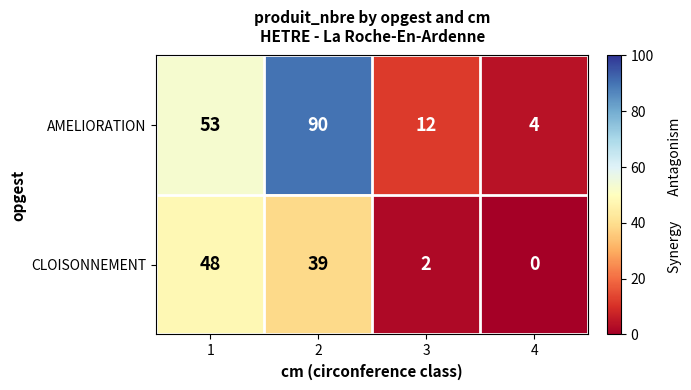

What is the greatest value displayed?

90